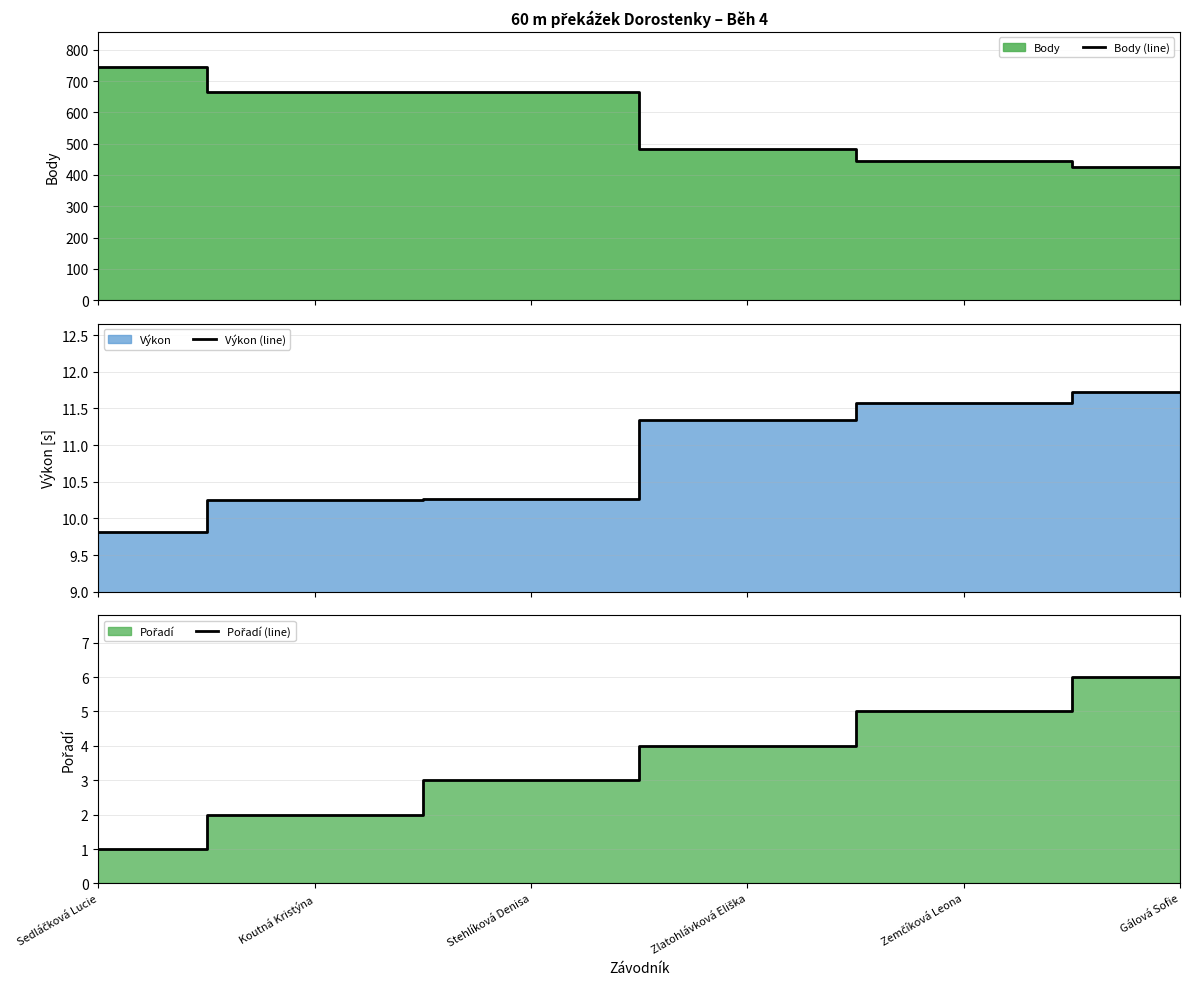

True or false: Body (line) and Pořadí (line) cross at least once.

False